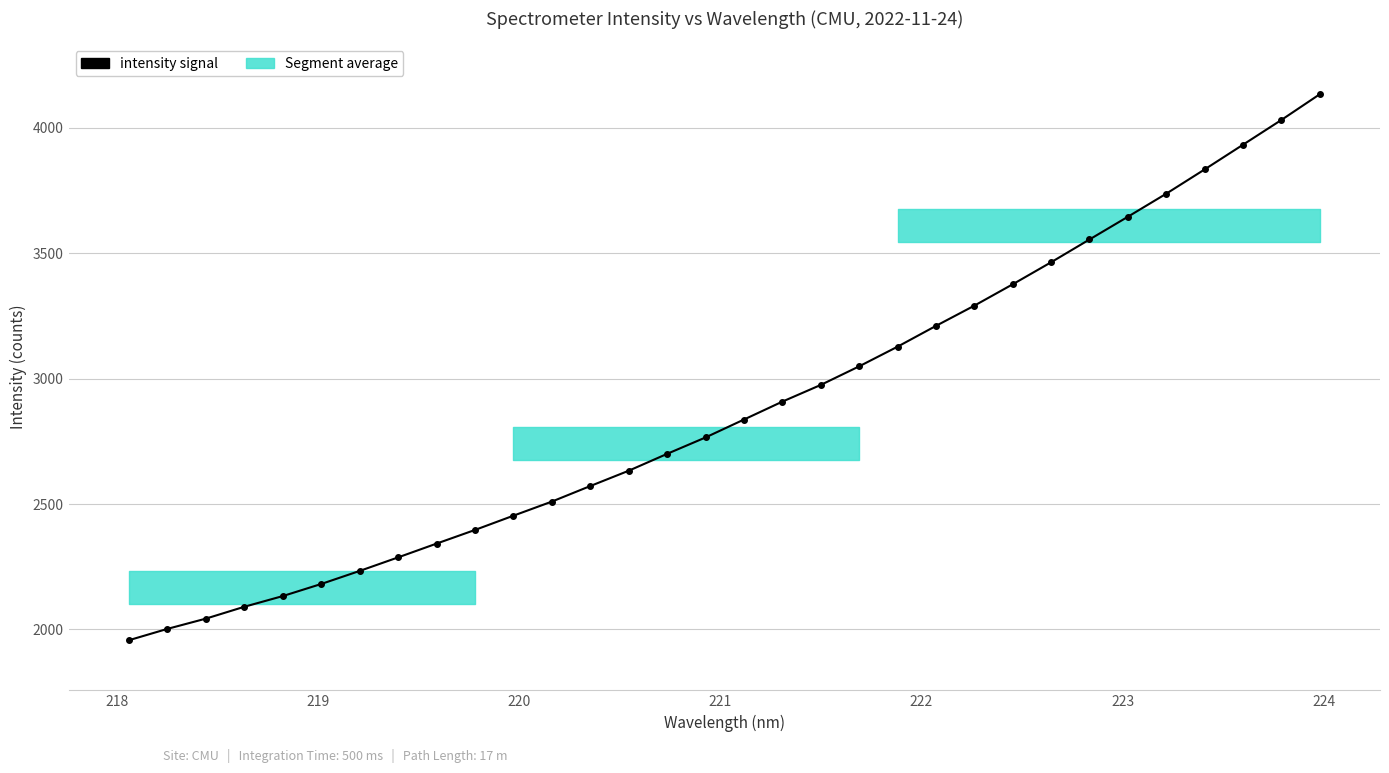

What is the minimum value shown in the chart?

1957.3